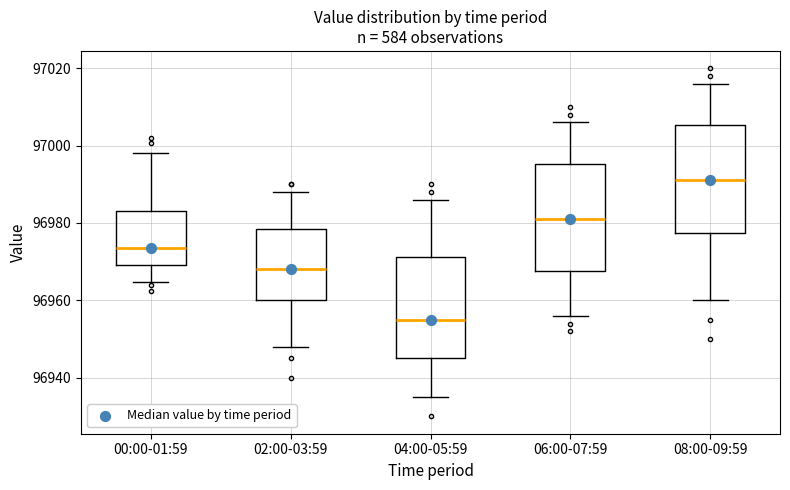

Where does the upper whisker of the box for 04:00-05:59 end on the y-axis? The values are not printed on the chart, so give them approximately, as read against the axis.

96986